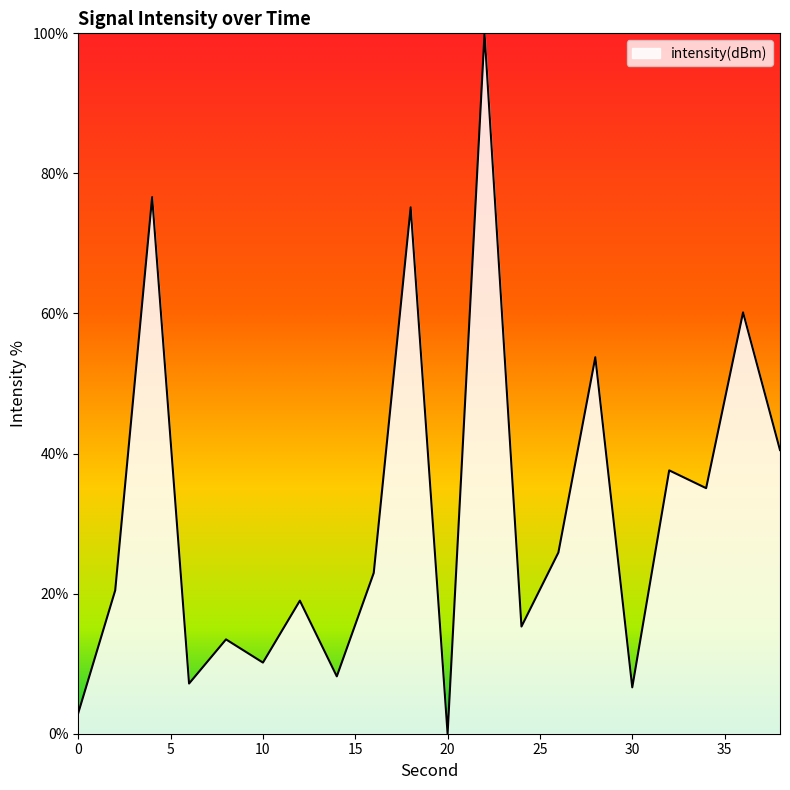

What is the maximum value shown in the chart?

100.0